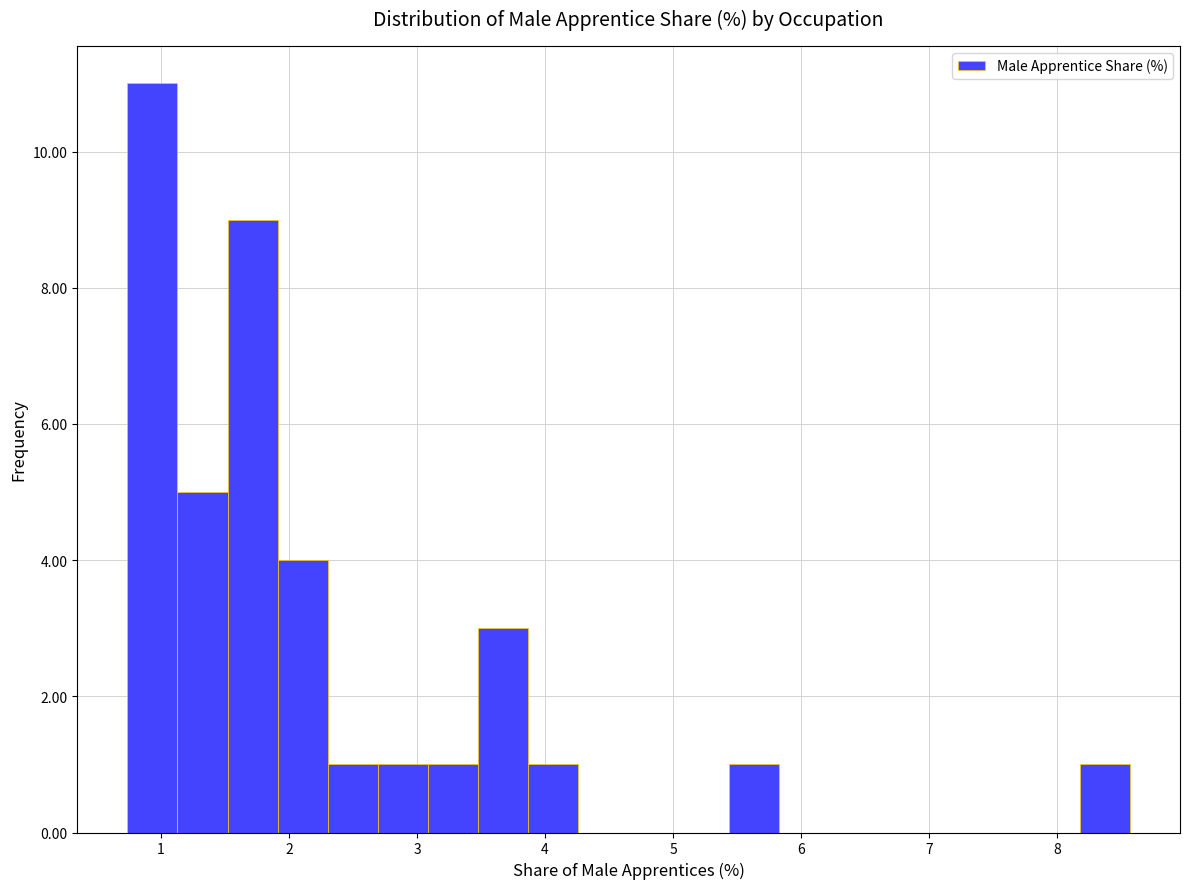

Read against the x-axis, roughly where is the centre of the tallest bar?

0.9